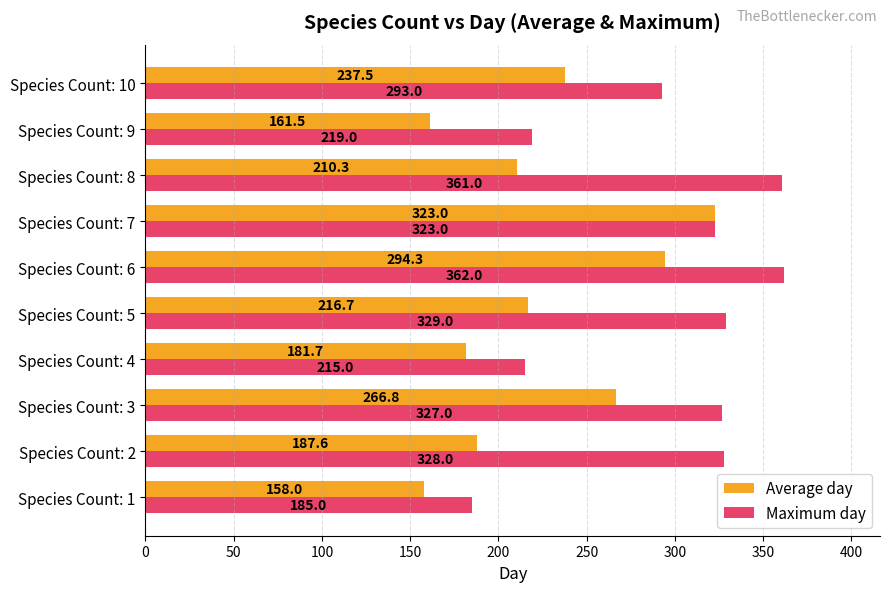

Which series has the widest spread of values?

Maximum day